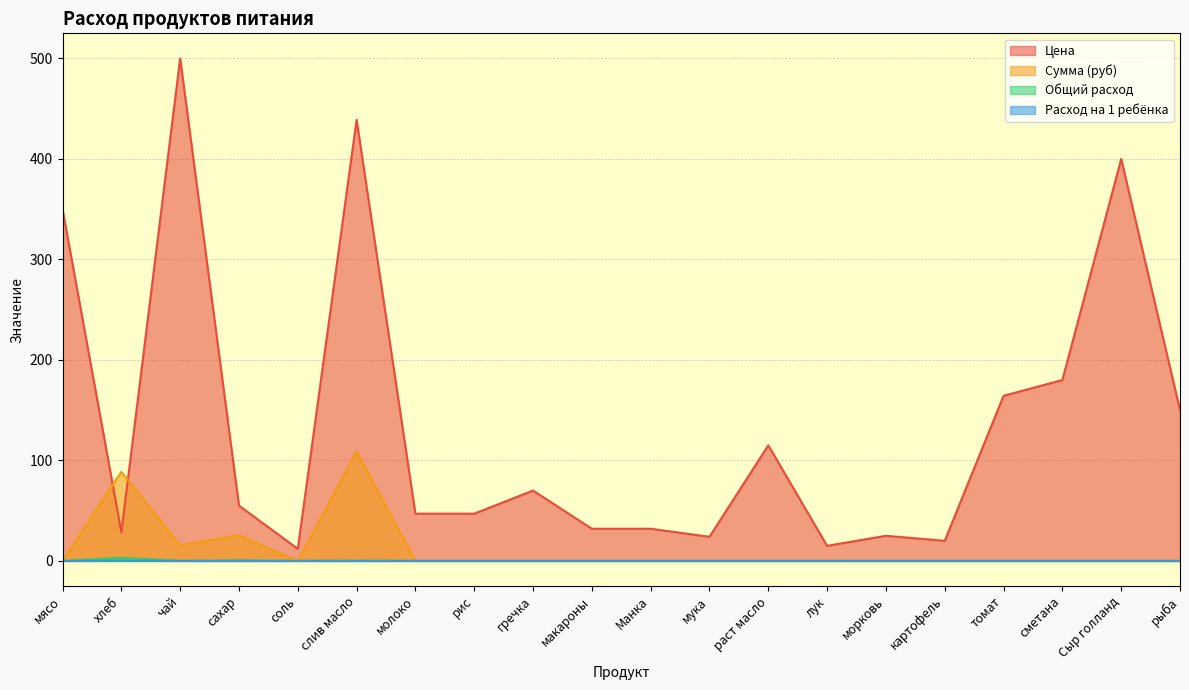

What is the difference between the maximum and minimum values in the Сумма (руб) series?

108.8